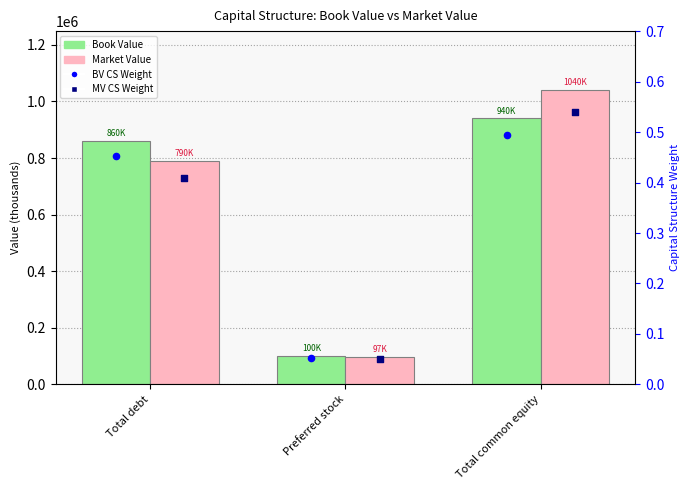

Which series contains the lowest Y value?

MV Capital Structure Weight